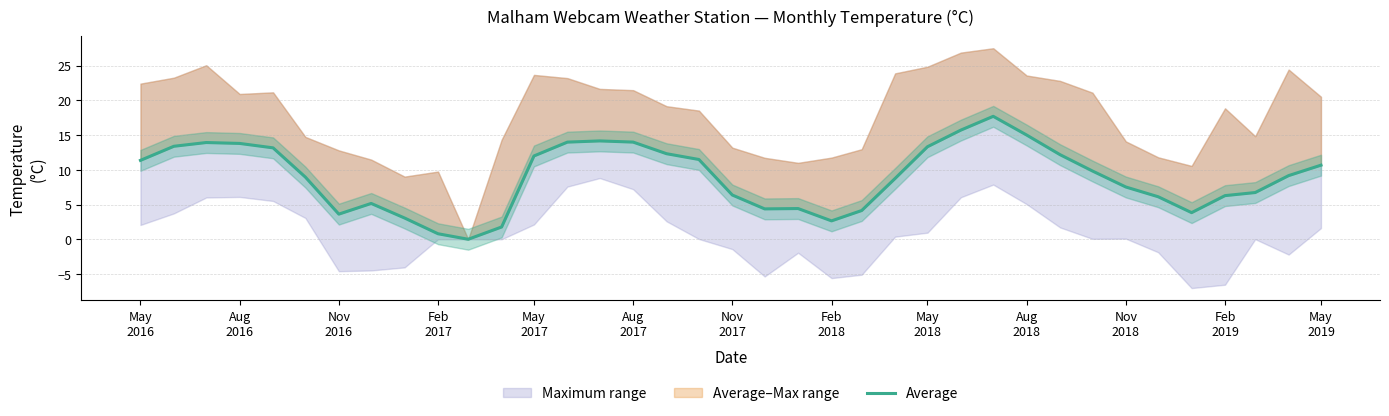

How many lines are shown in the chart?

1